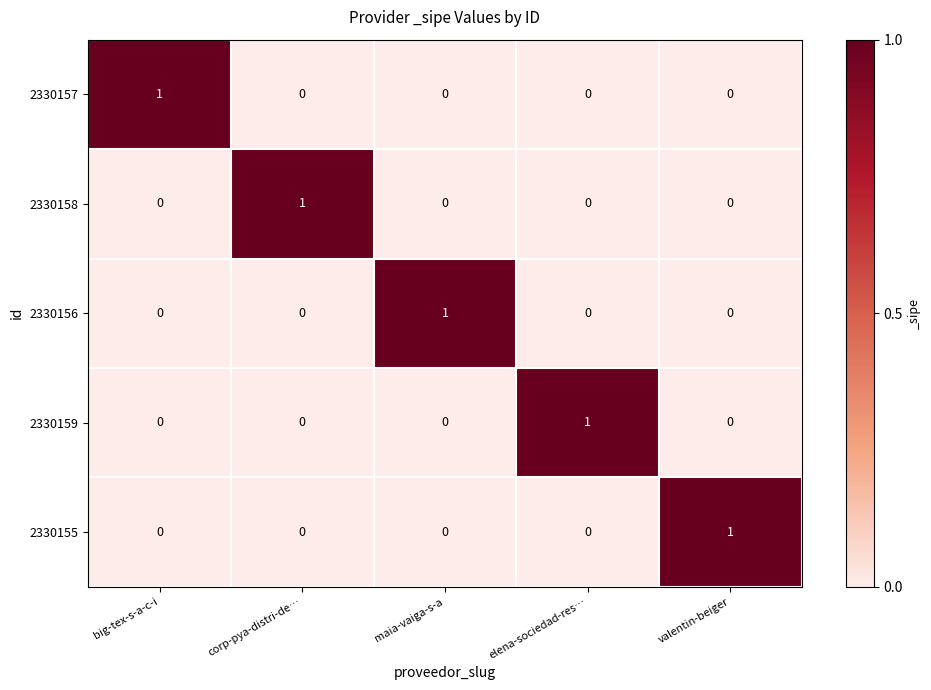

At how many categories does at least one series exceed 0?

5